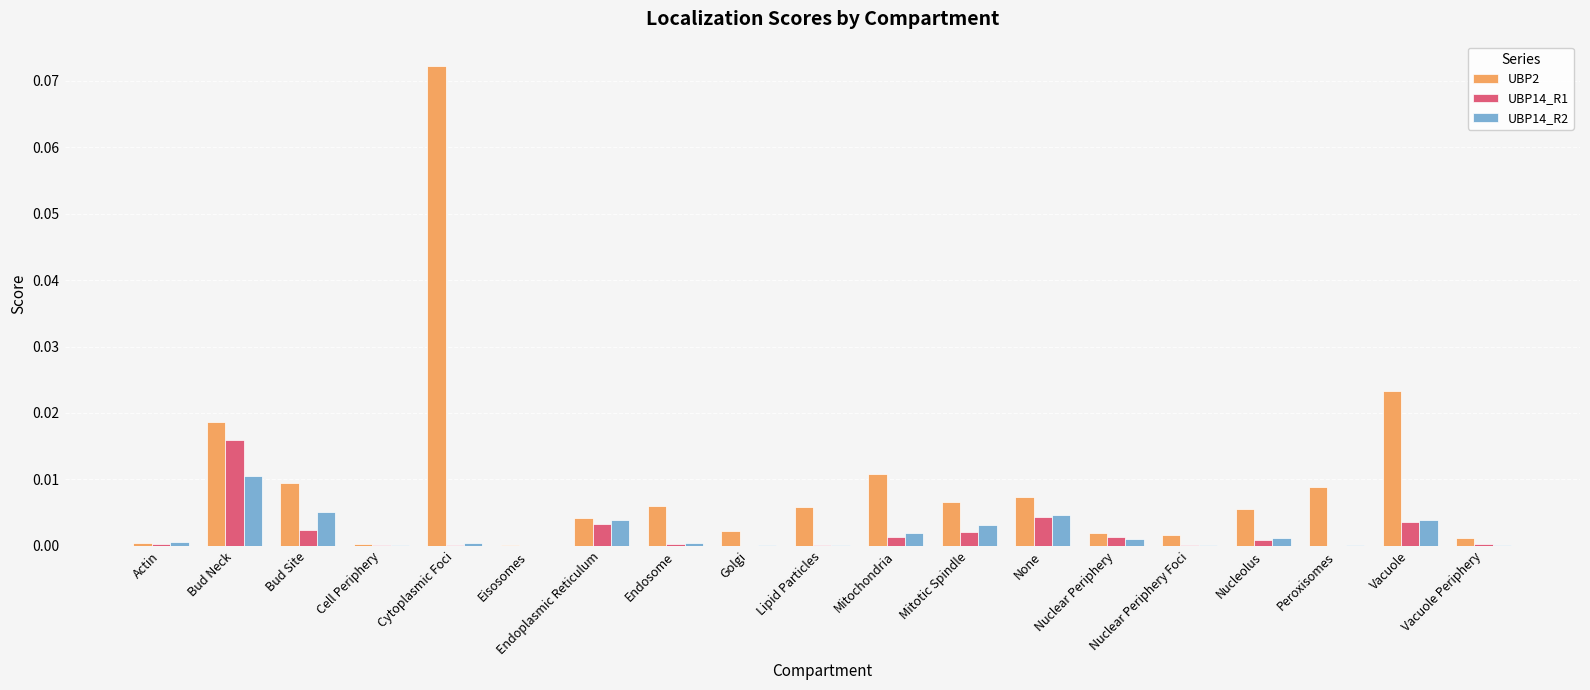

The UBP14_R1 series shows 0.0 at Actin. True or false?

True